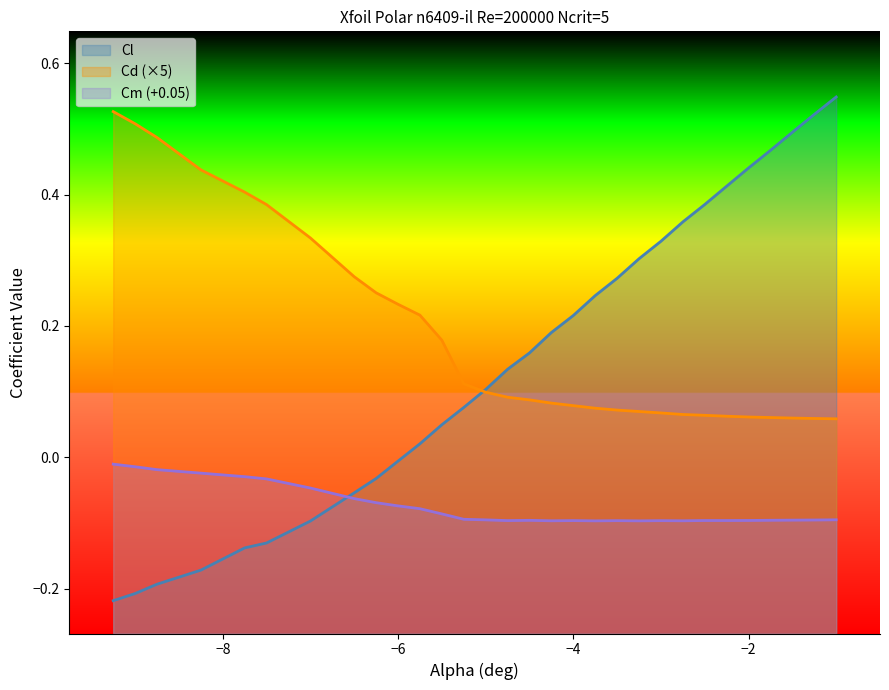

Which series has the widest spread of values?

Cl